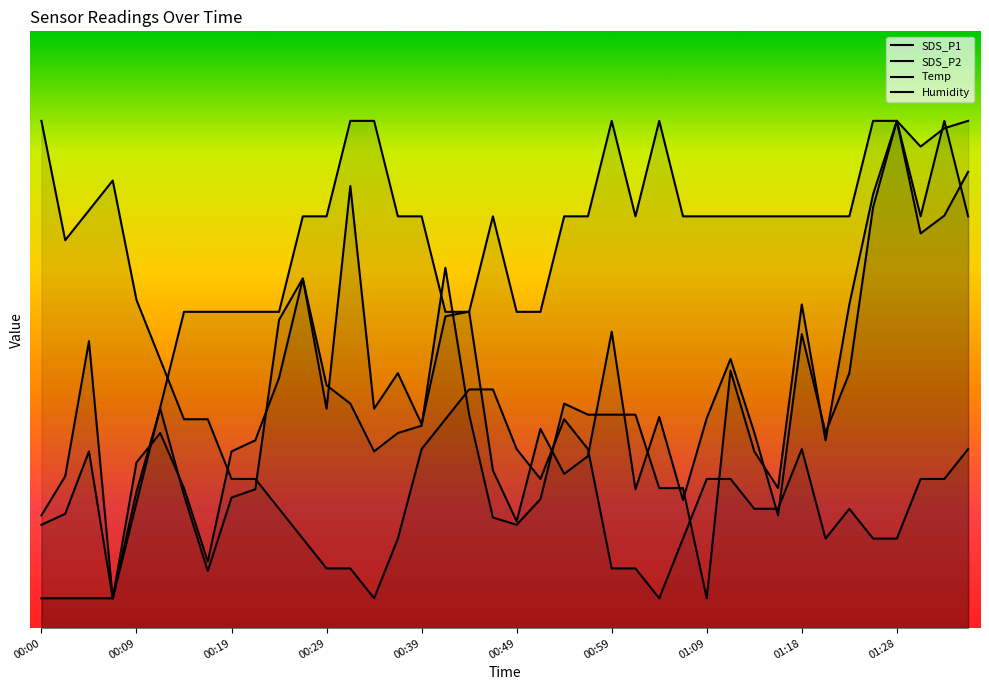

At which label does Temp first exceed 59?

11